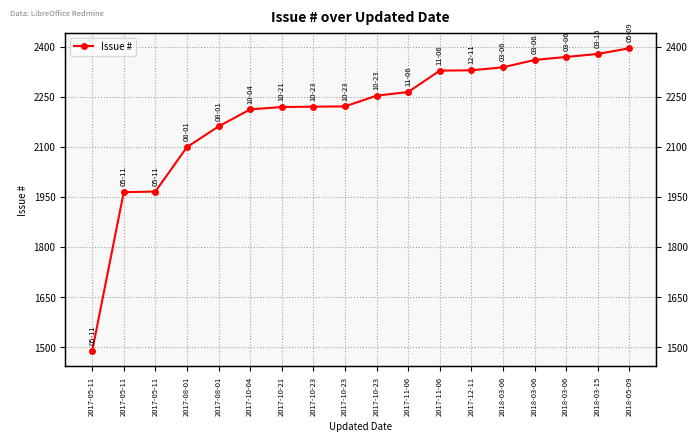

Does the chart have visible grid lines?

Yes